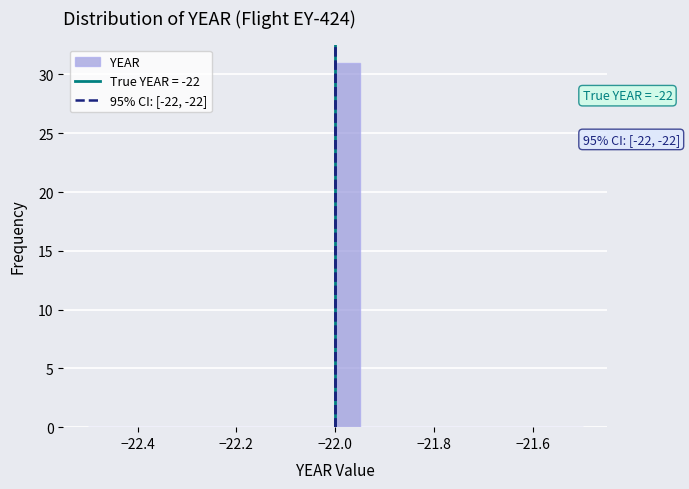

Around what value on the x-axis is the tallest bar? Give the approximate position of its centre, as read against the axis.

-21.98